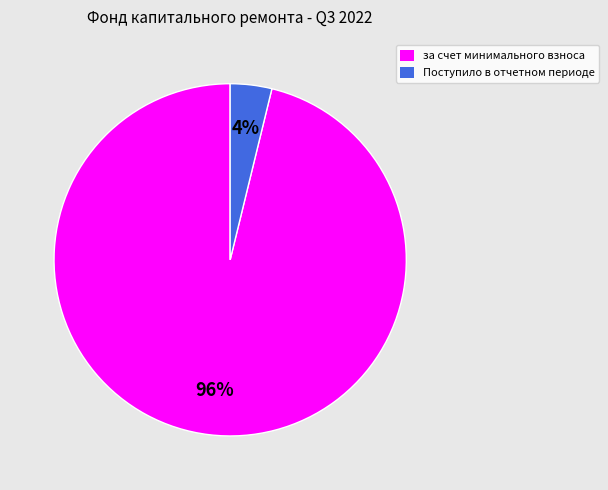

True or false: Поступило в отчетном периоде accounts for 4% of the total.

True